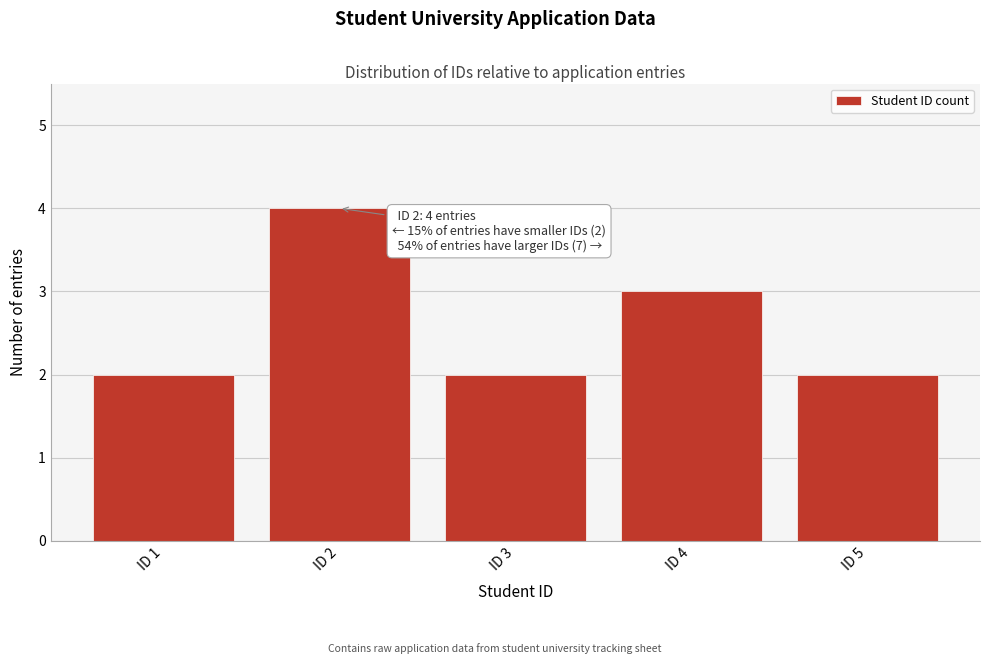

Reading right to left, what are all the values shown in this chart?

2	3	2	4	2